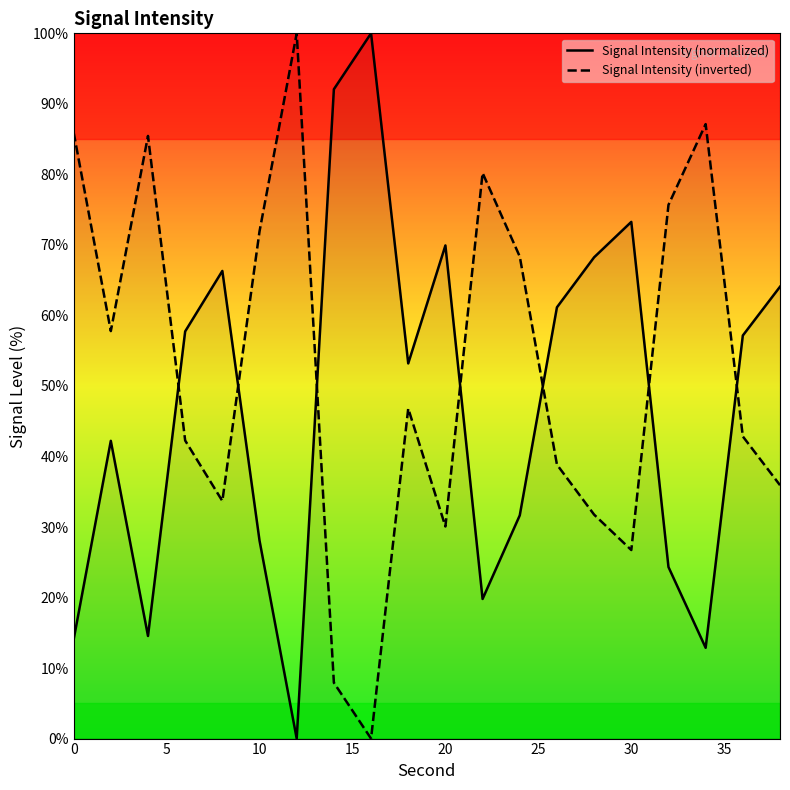

What is the total value across all series at 10?

100.0